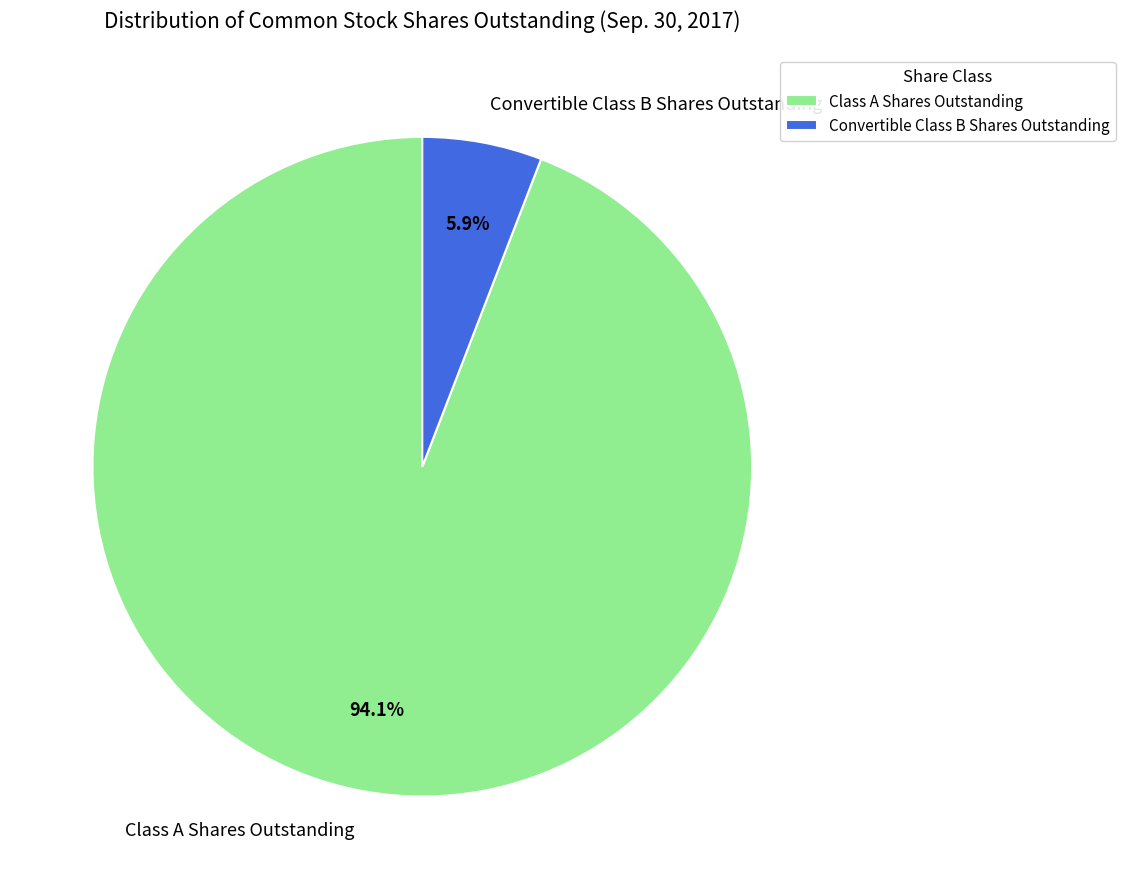

What percentage is the Class A Shares Outstanding slice, to the nearest percent?

94%